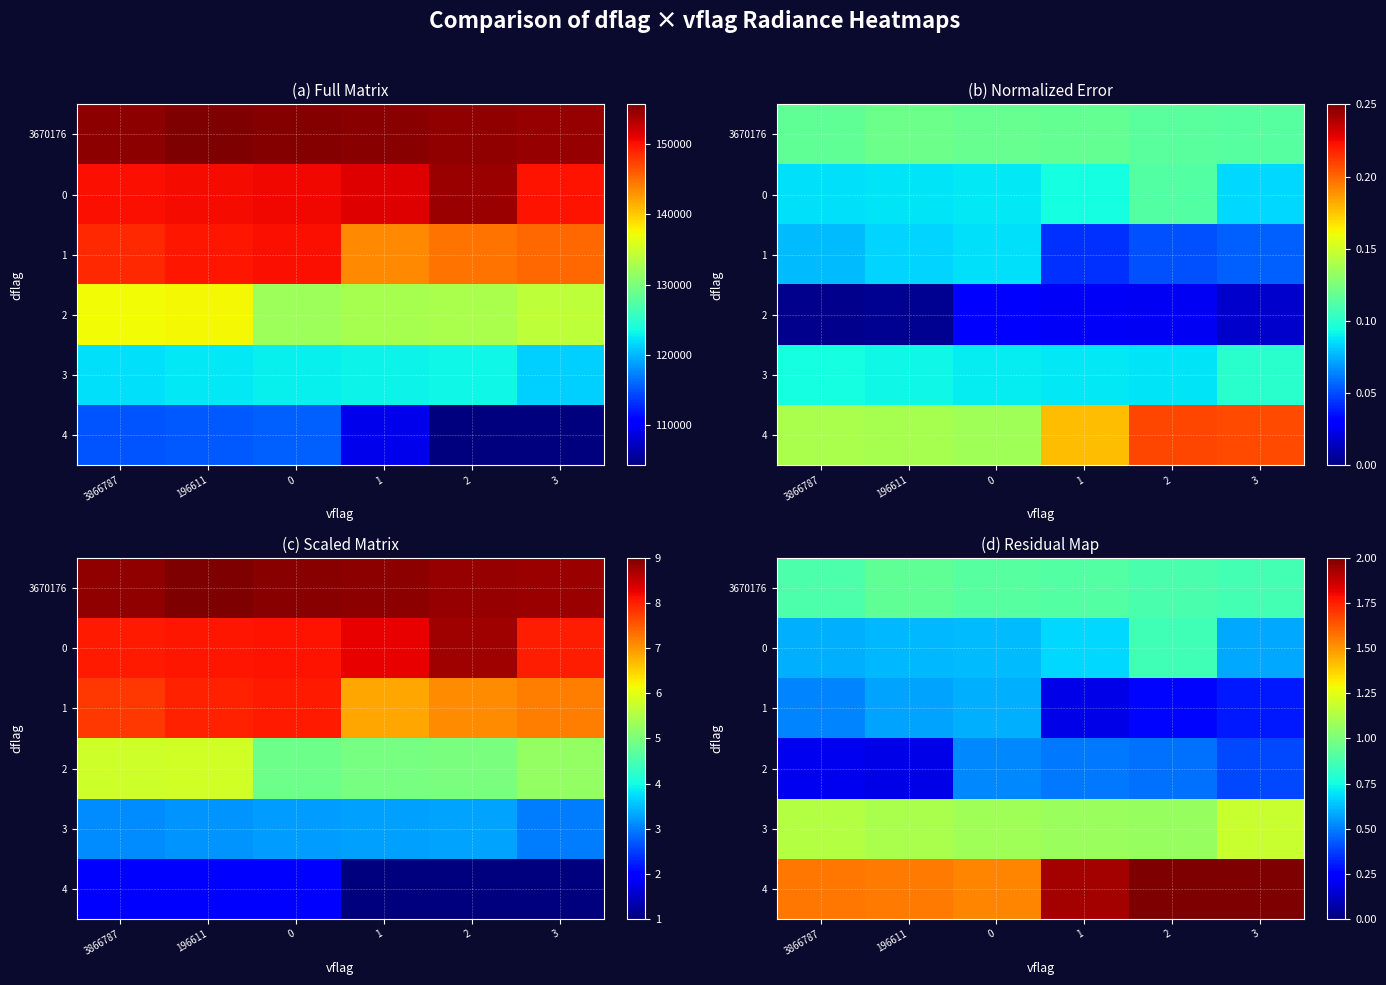

What is the total value across all series at 0?

5.3